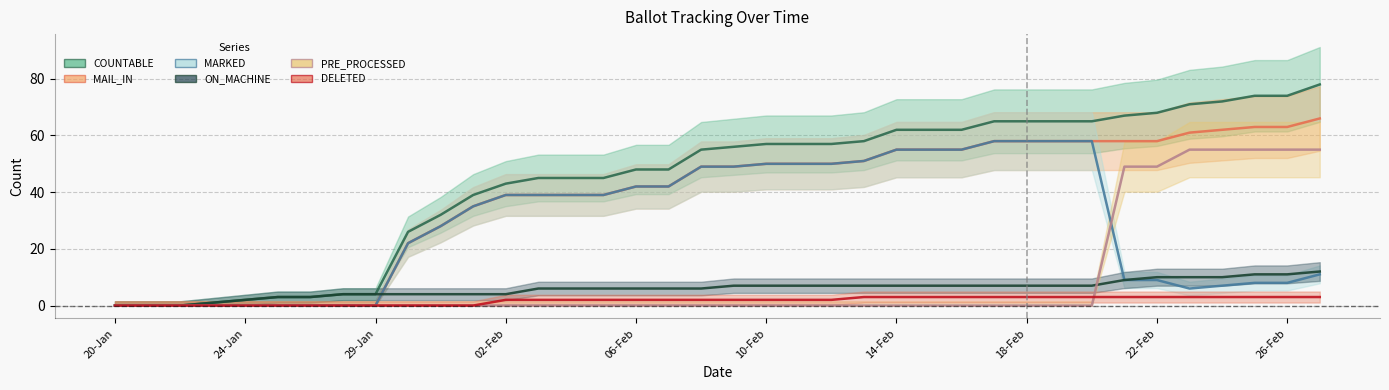

The PRE_PROCESSED series shows 0 at 06-Feb. True or false?

True